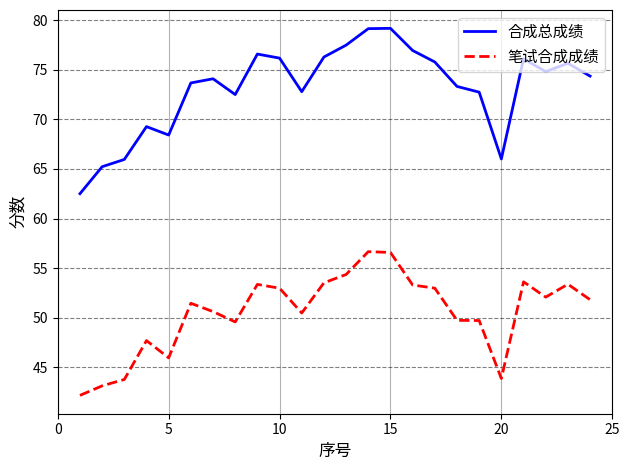

What is the greatest value displayed?

79.2